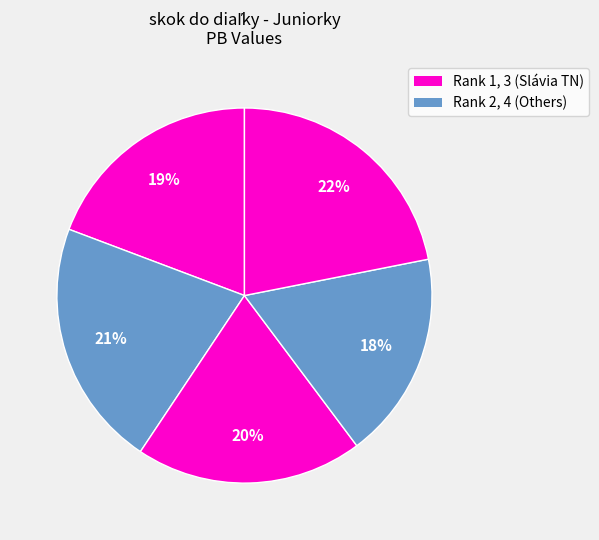

Count the number of slices in the pie.

5